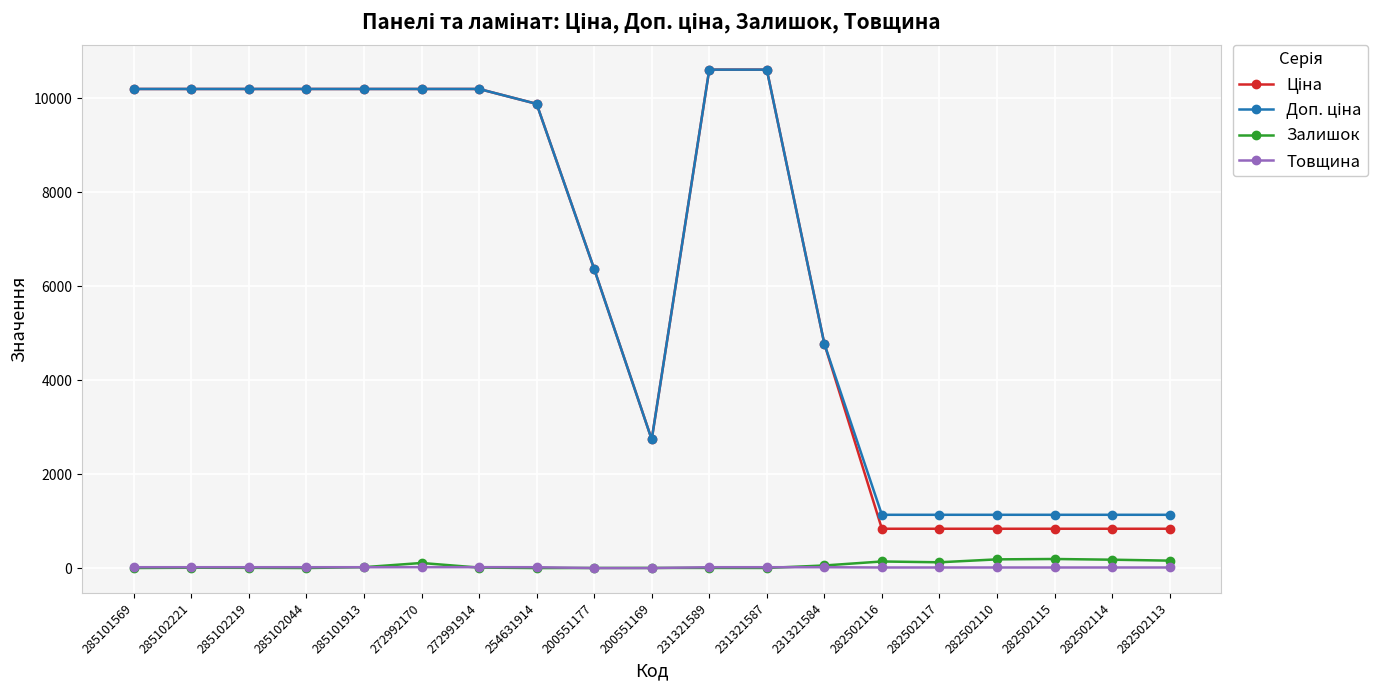

At how many categories does at least one series exceed 665?

19